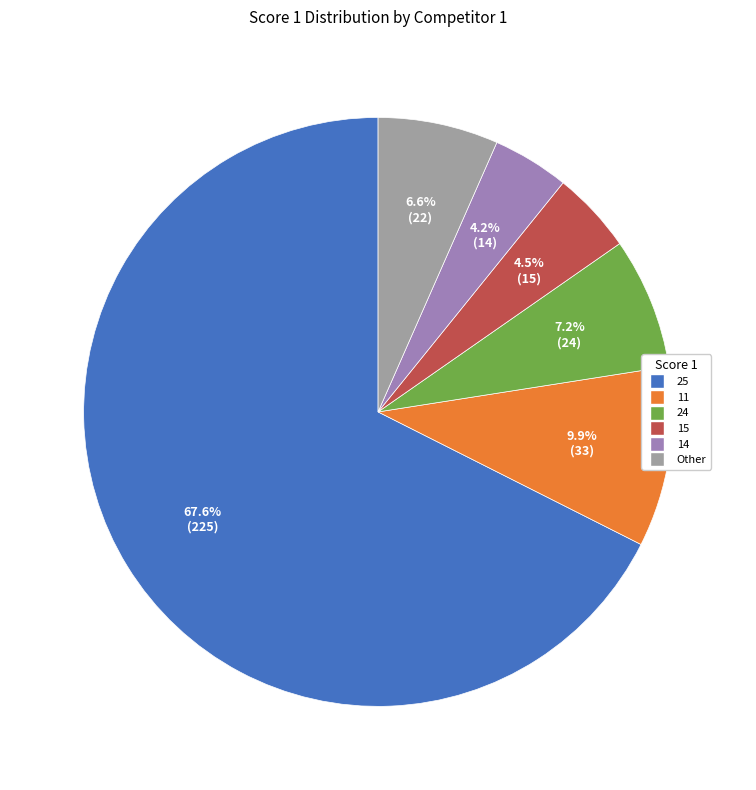

Which has a higher value, 15 or 24?

24